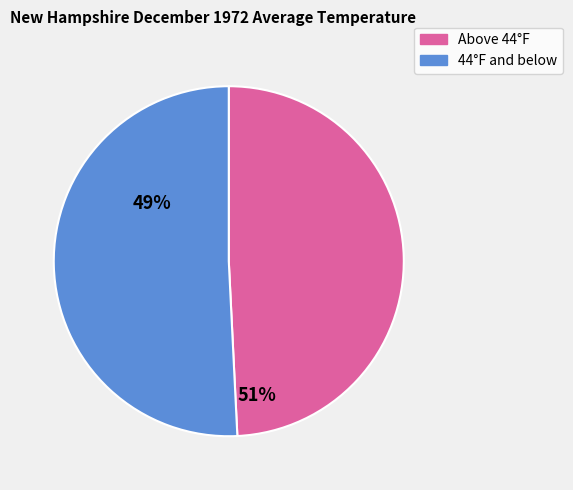

Count the number of slices in the pie.

2